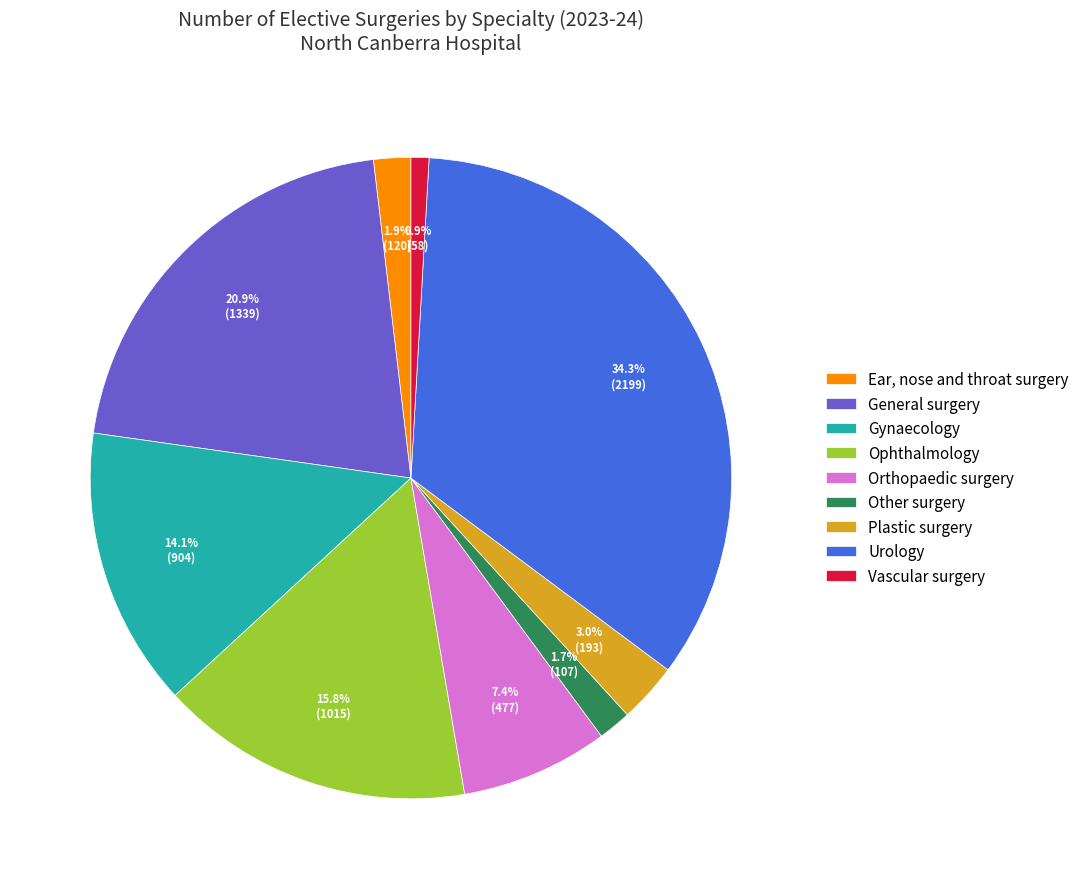

How many segments does this pie chart have?

9